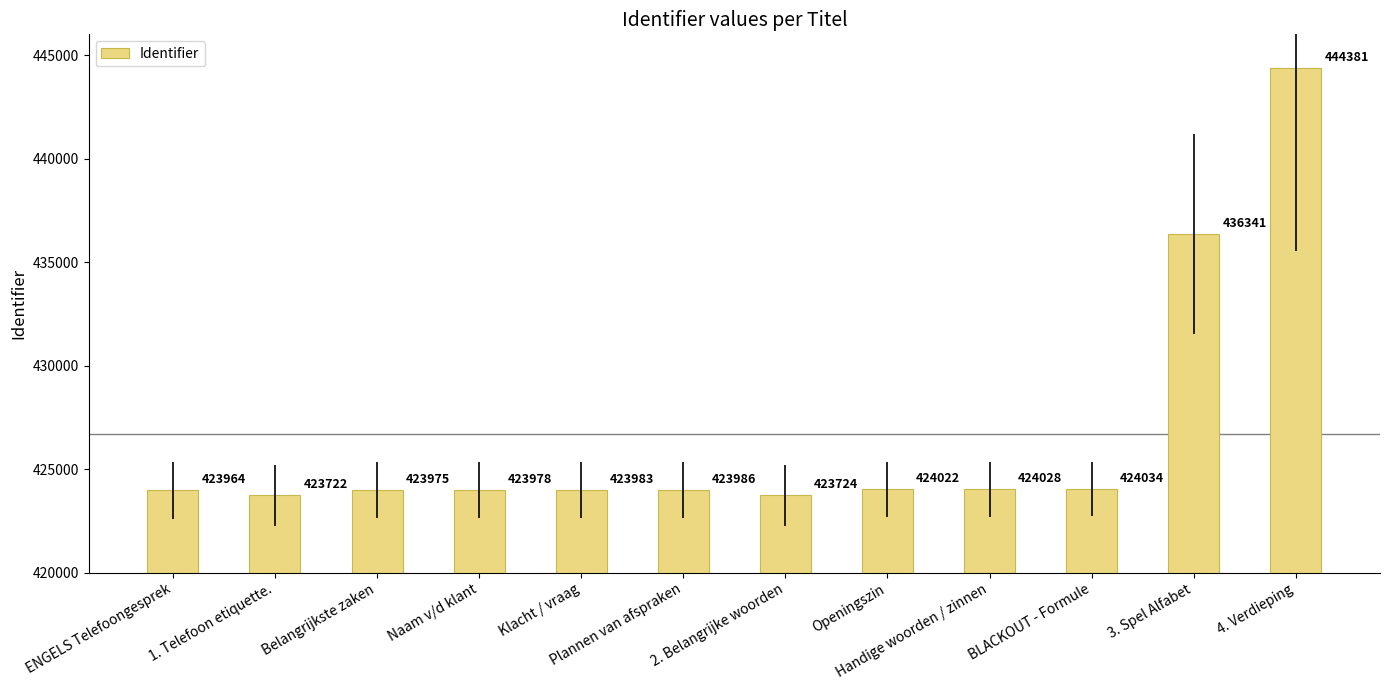

What value does the data have at Naam v/d klant?

423978